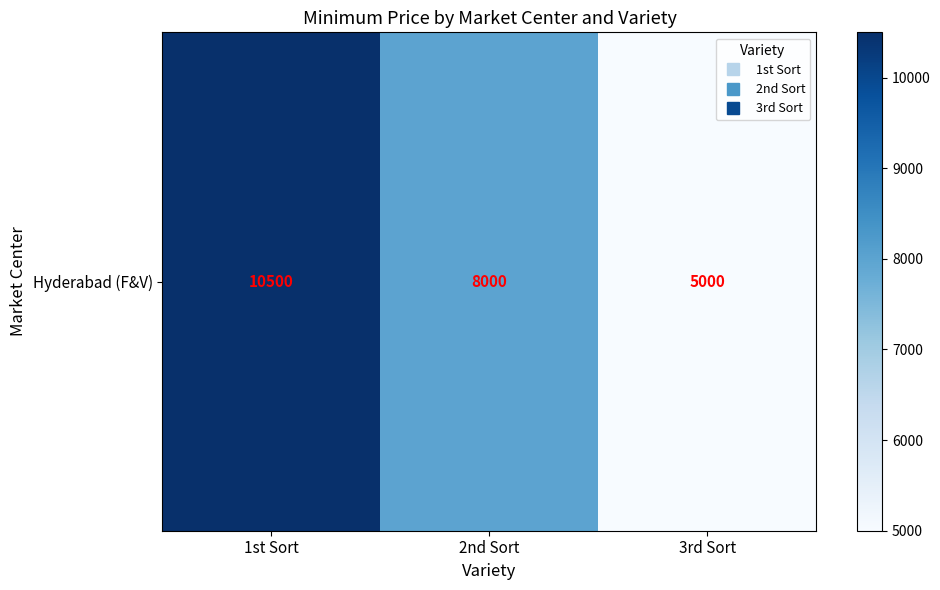

What is the sum of the values at 3rd Sort and 1st Sort?

15500